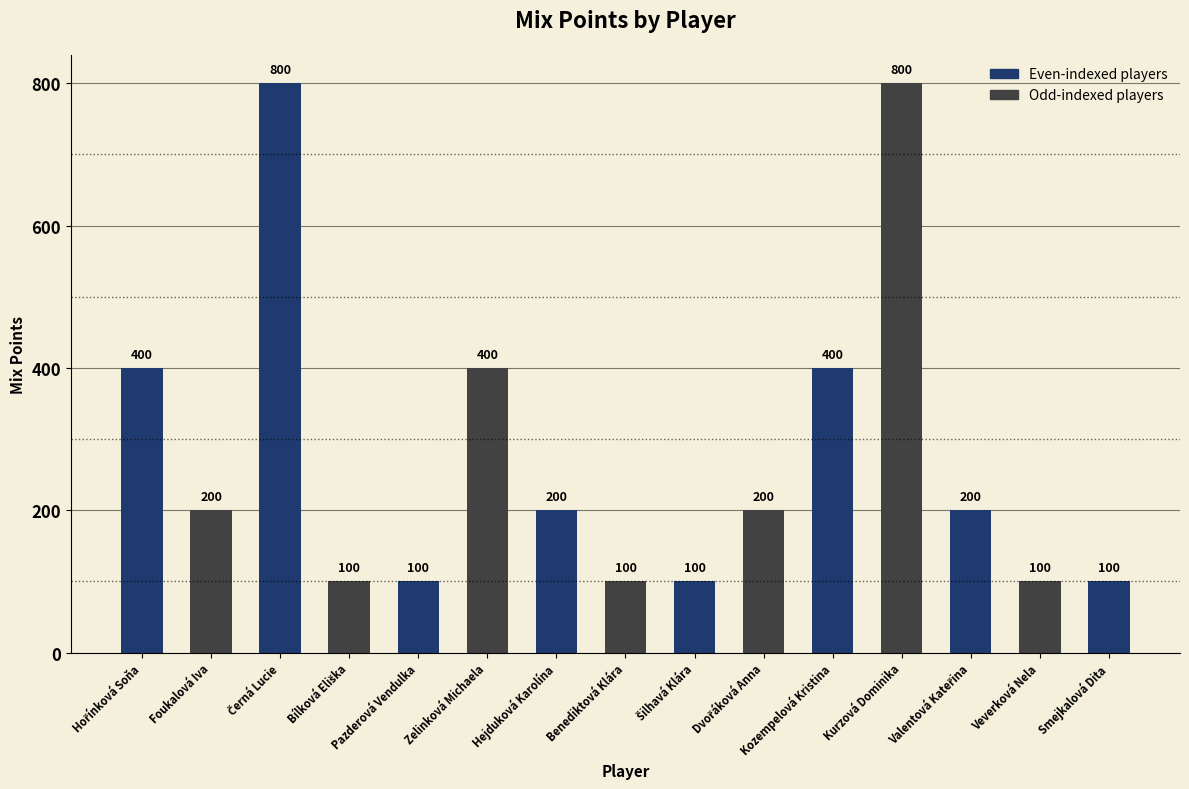

Read the value at Hejduková Karolína.

200